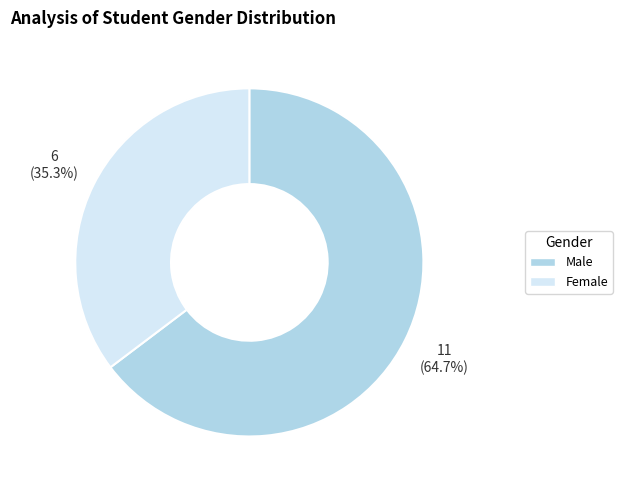

How many segments does this pie chart have?

2